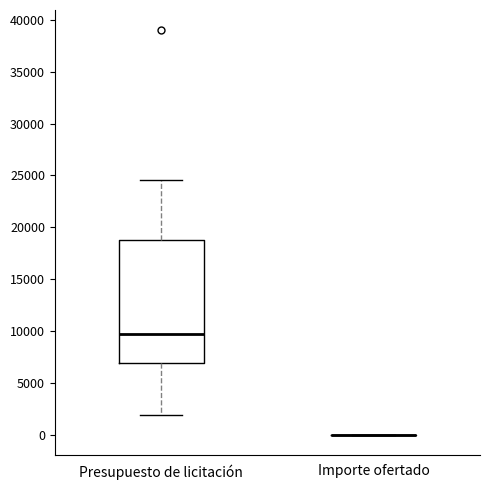

Which box is the tallest, from its lower edge to its upper edge?

Presupuesto de licitación